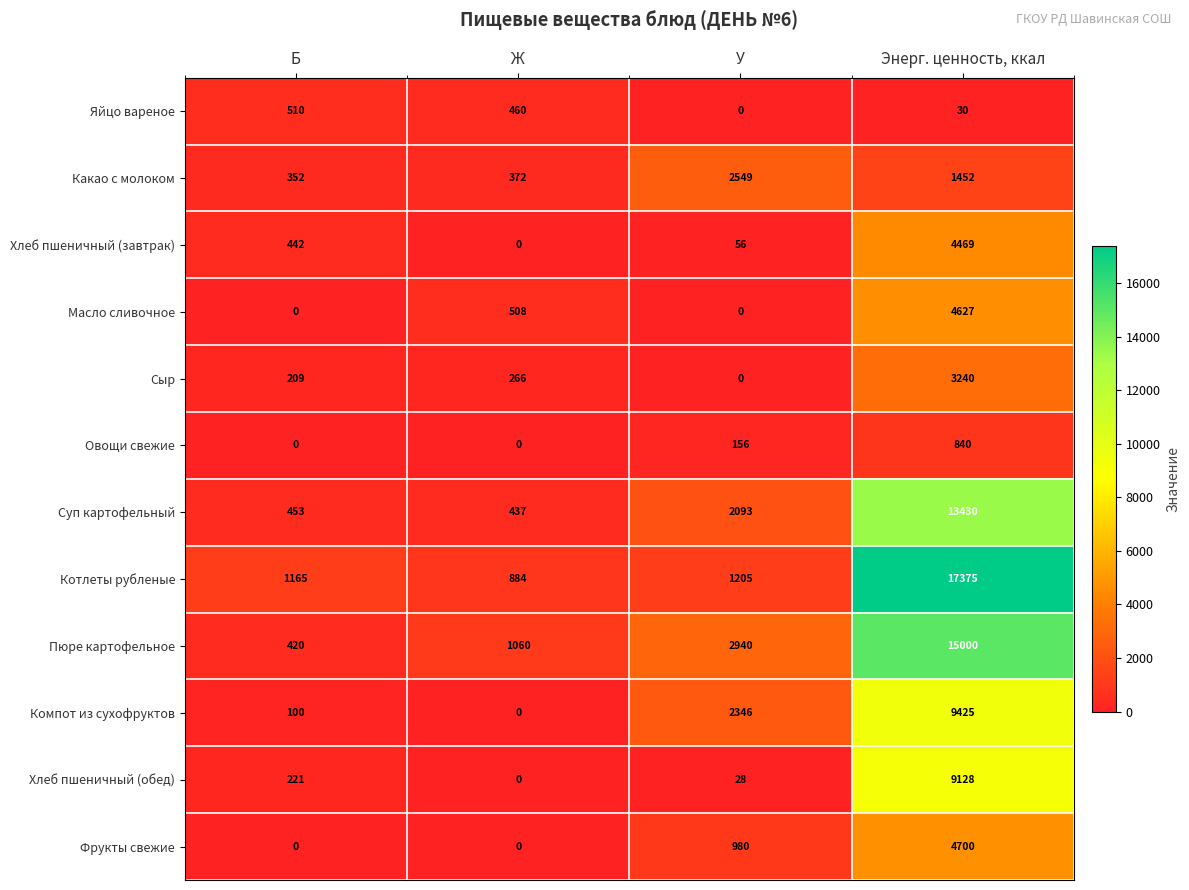

At which label is Овощи свежие closest to 420?

У